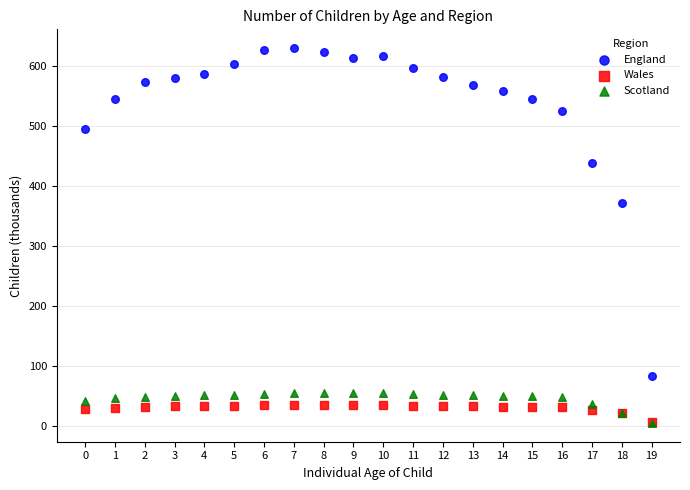

Across all series, what Y value is closest to 317?

371.2